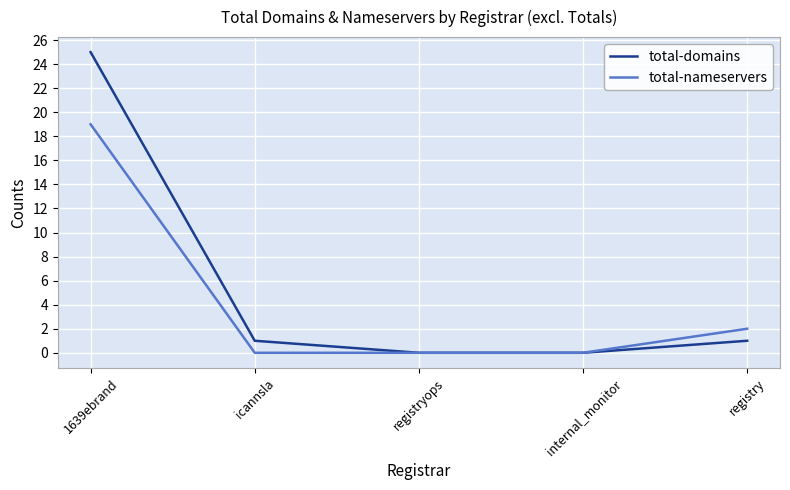

What position from the right is icannsla?

4